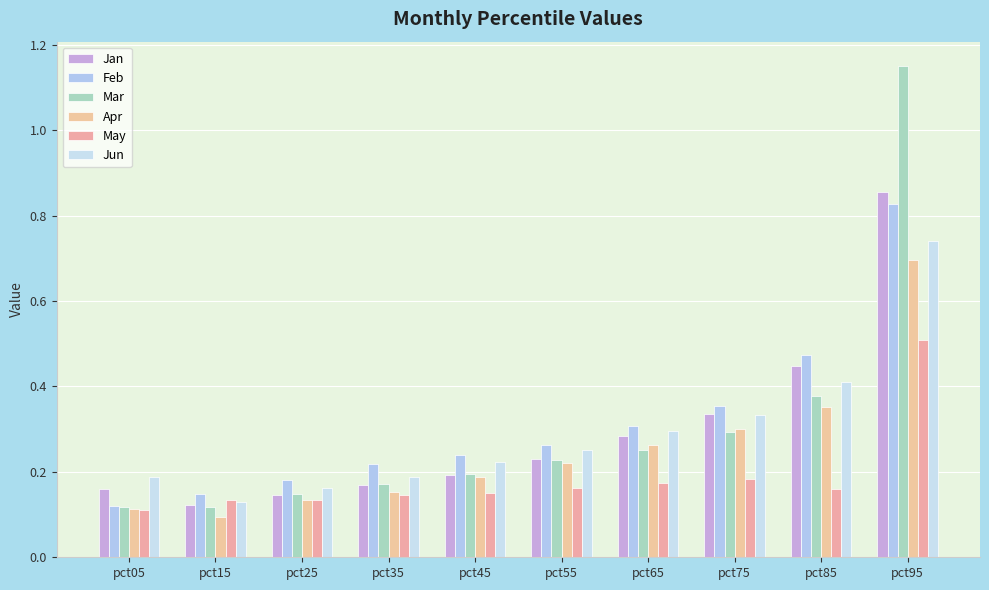

The Mar series shows 0.2 at pct55. True or false?

True